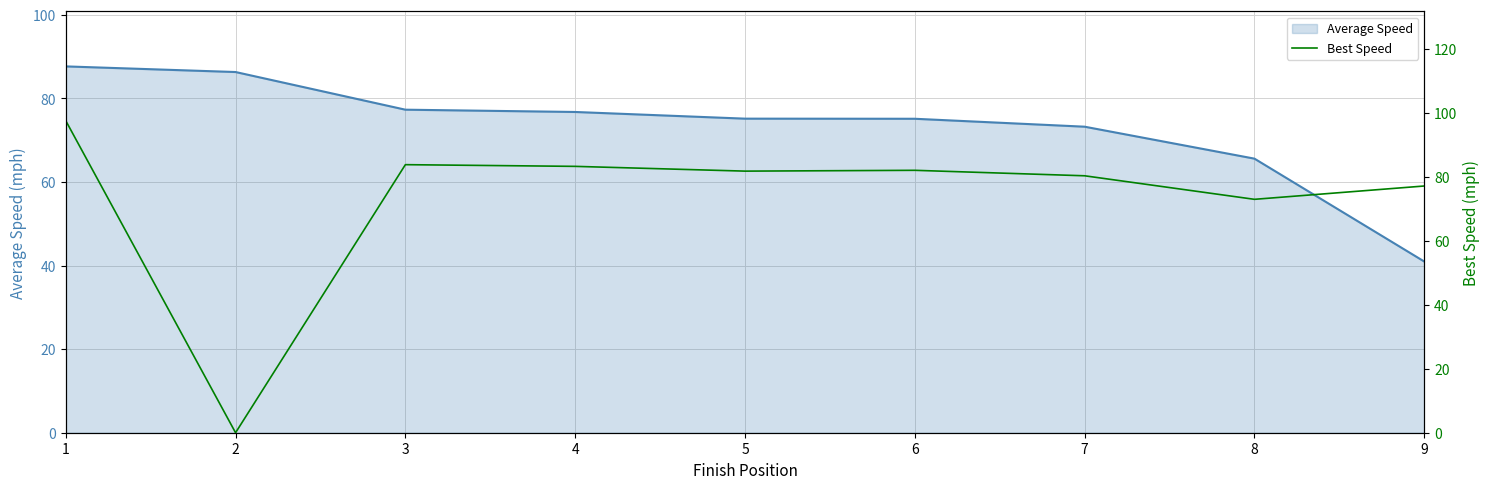

What are all the series names shown in the legend?

Average Speed, Best Speed